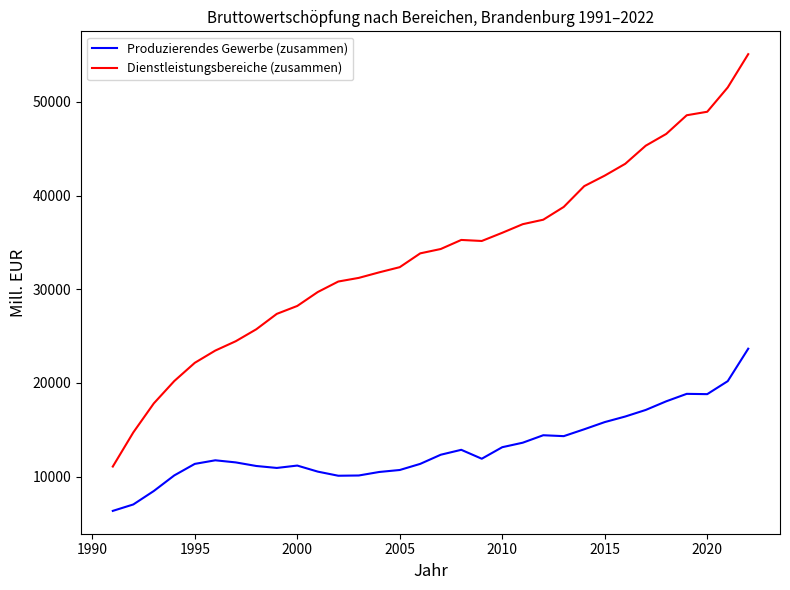

What is the maximum value for Produzierendes Gewerbe (zusammen)?

23654.5